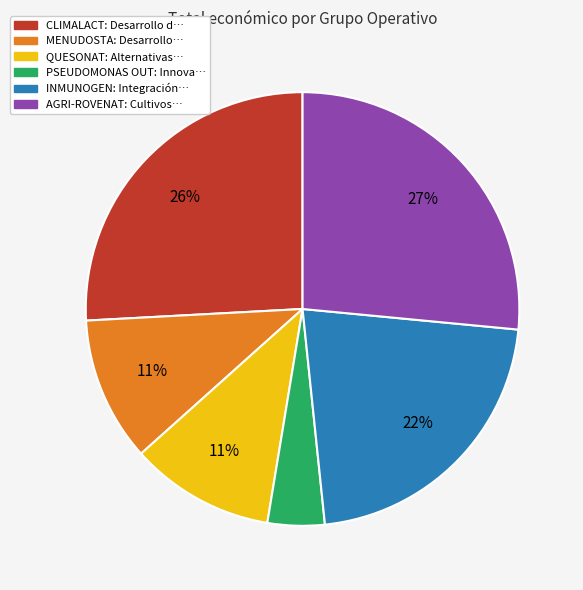

To the nearest percent, what percentage of the pie is MENUDOSTA?

11%